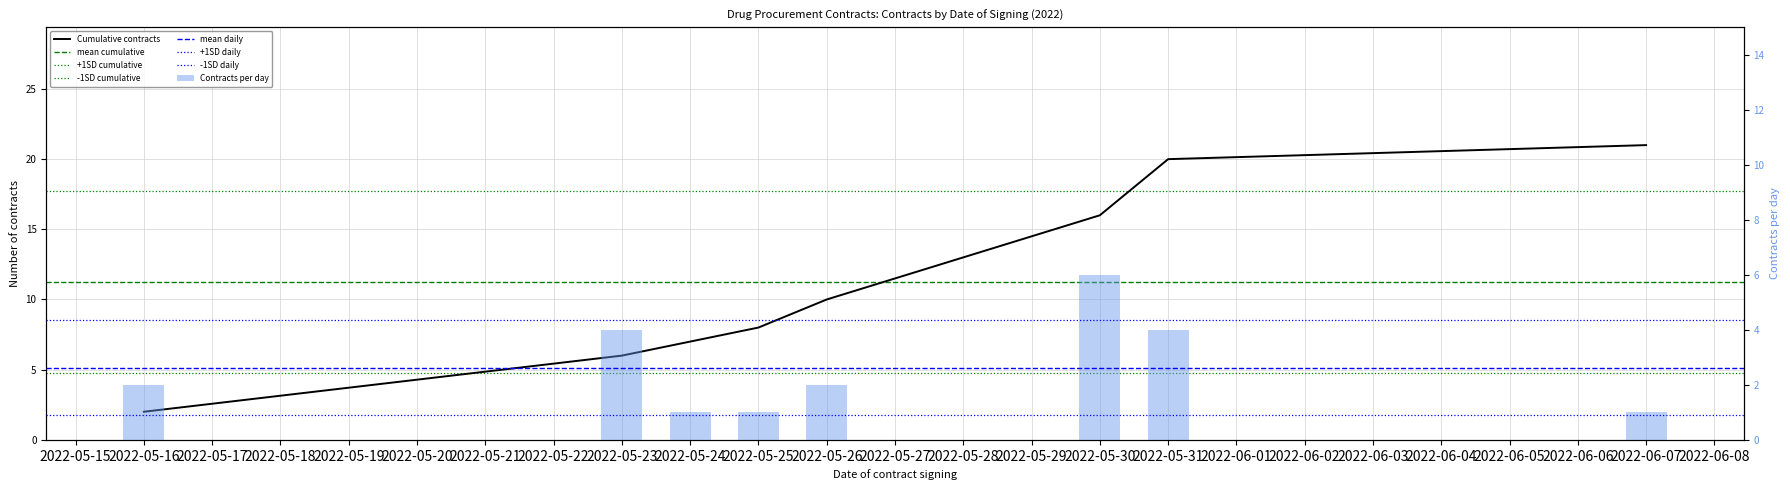

Which has a higher value, 2022-05-31 or 2022-05-24?

2022-05-31